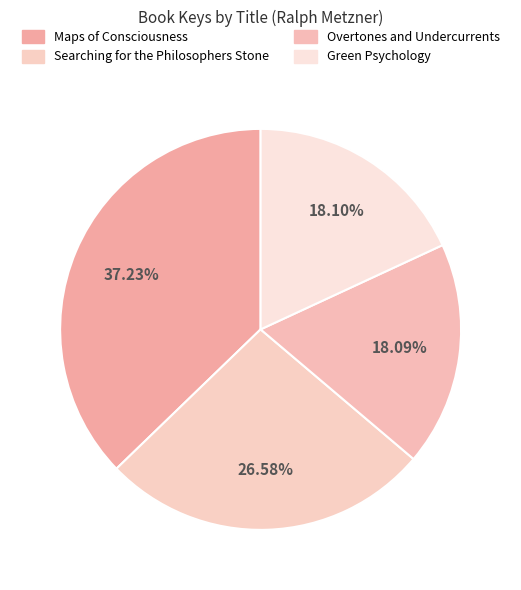

To the nearest percent, what portion does Searching for the Philosophers Stone represent?

27%